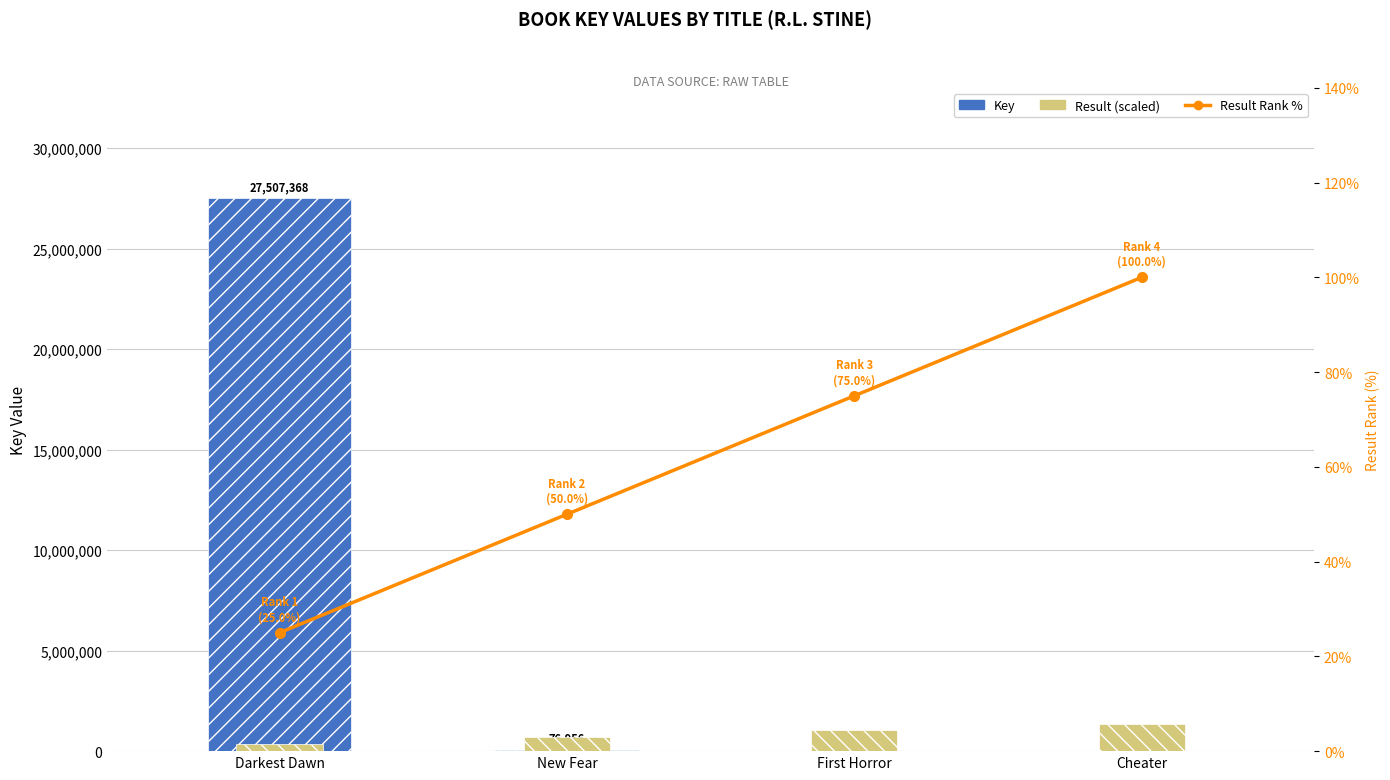

What is the total value across all series at Cheater?

1378725.4